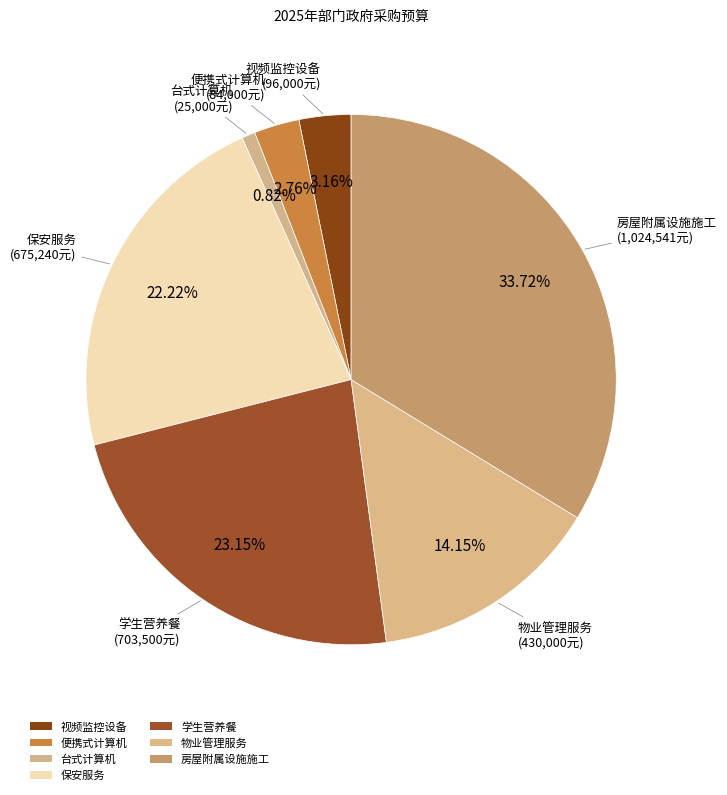

The 视频监控设备 slice represents 3% of the pie. True or false?

True